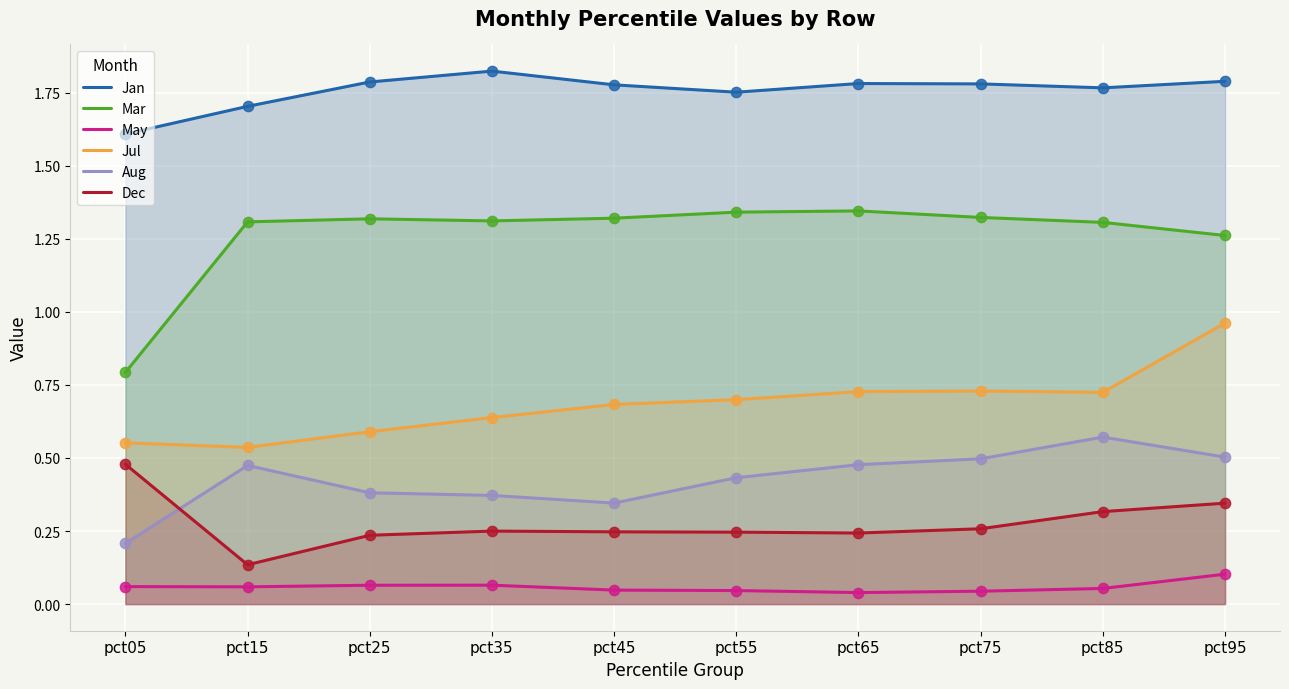

Which series has the largest Y range (max minus min)?

Mar